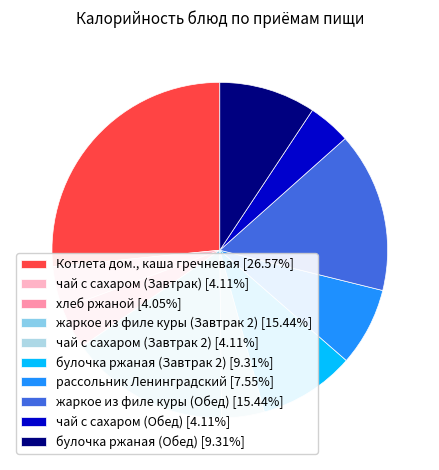

Do чай с сахаром (Завтрак) and рассольник Ленинградский together represent more than half of the pie?

No